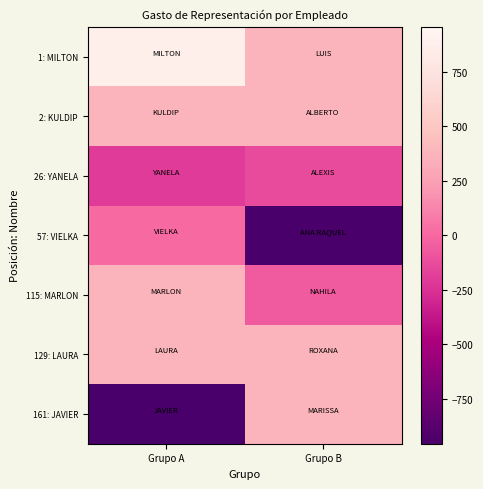

Rank the series by their maximum value, from highest to lowest.

1: MILTON, 2: KULDIP, 115: MARLON, 129: LAURA, 161: JAVIER, 57: VIELKA, 26: YANELA